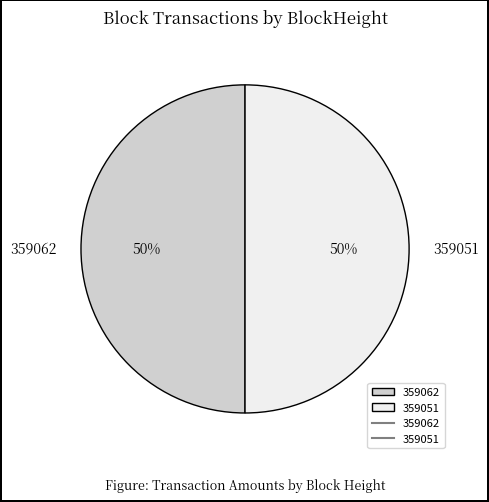

Is the sum of 359051 and 359062 greater than half?

Yes